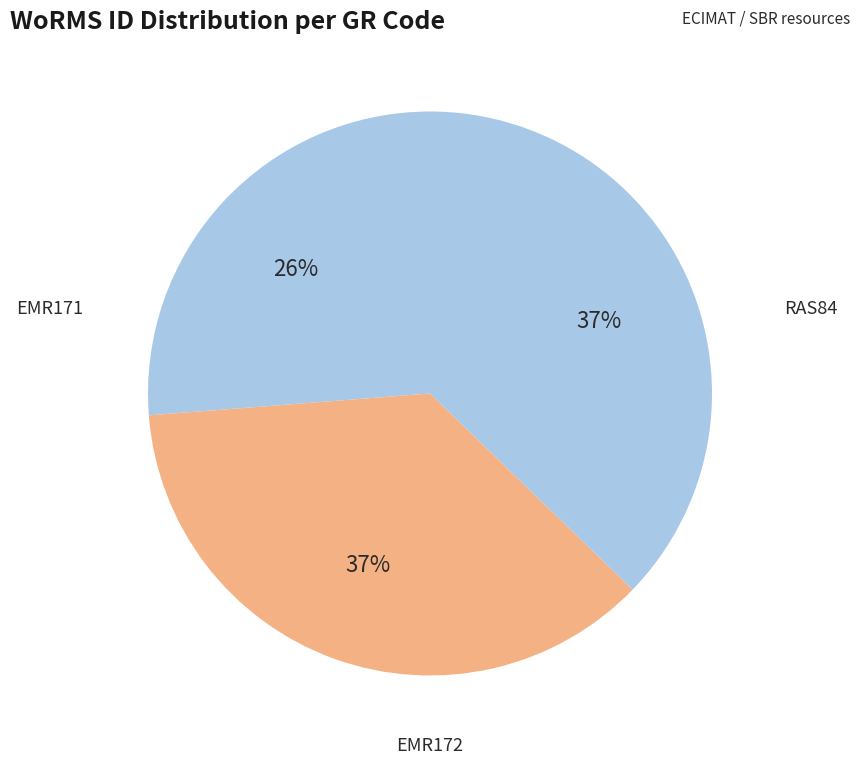

Which slice is the largest?

RAS84